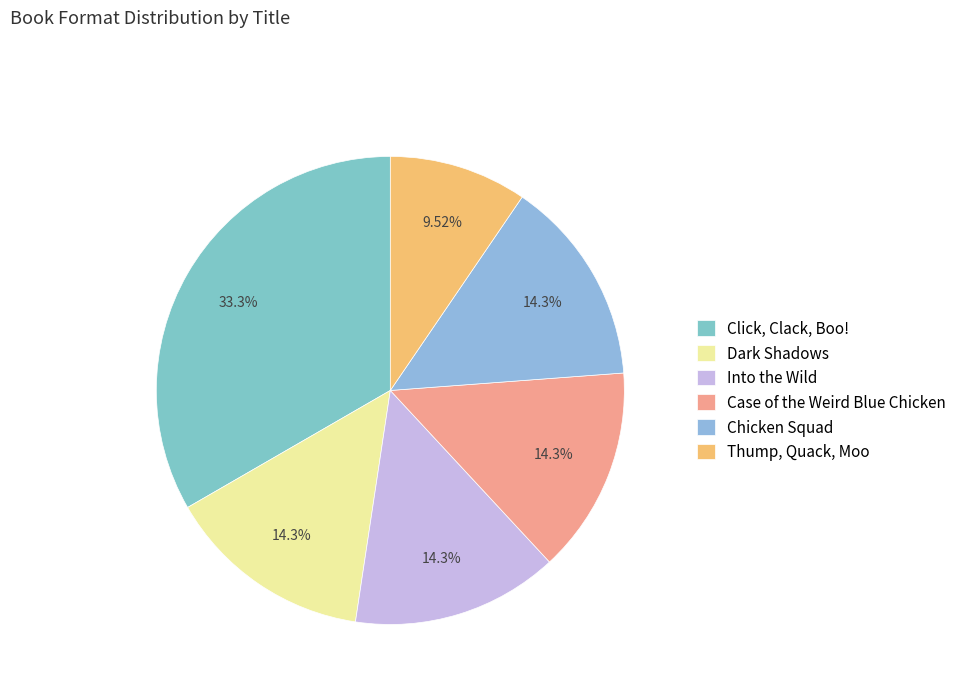

How much of the chart is everything except Case of the Weird Blue Chicken?

85.7%